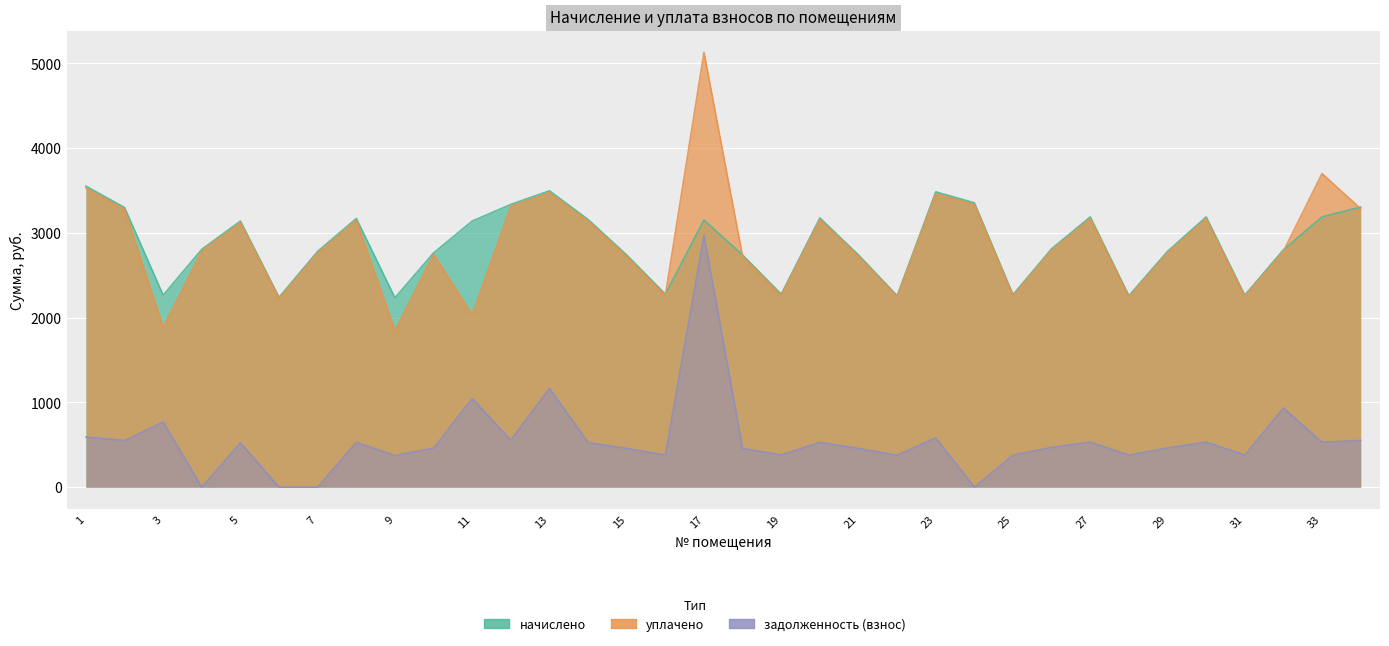

Is it true that уплачено equals 4920.2 at 8?

False